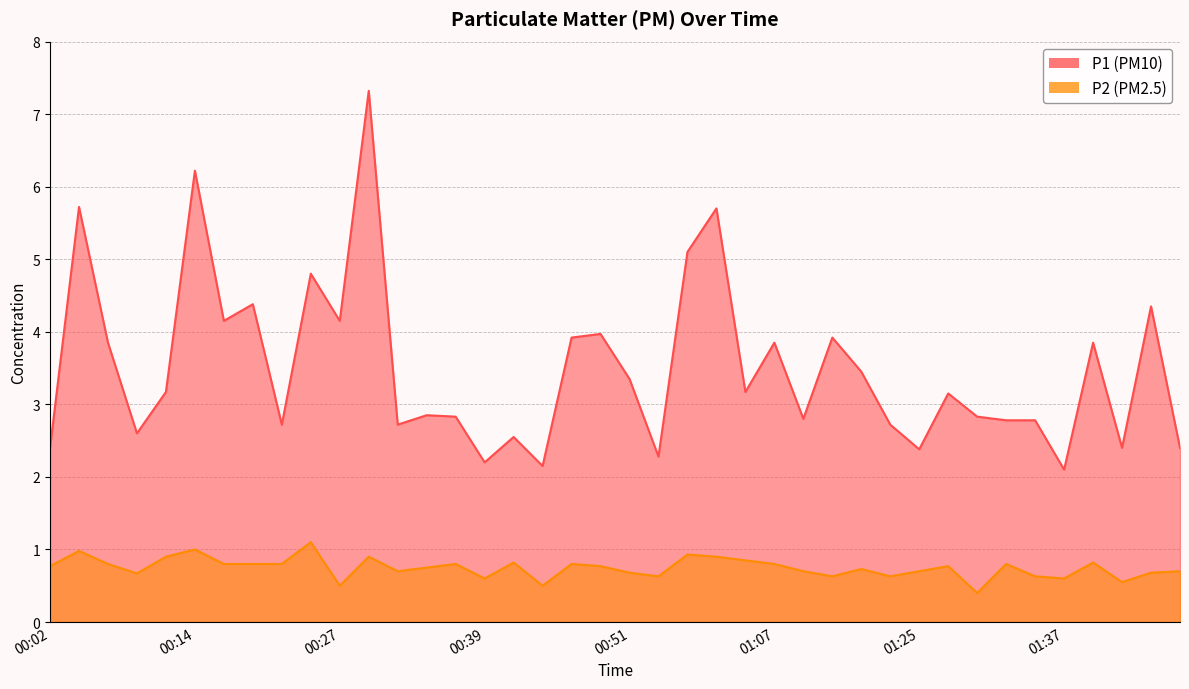

What is the highest value of the P2 series?

1.1